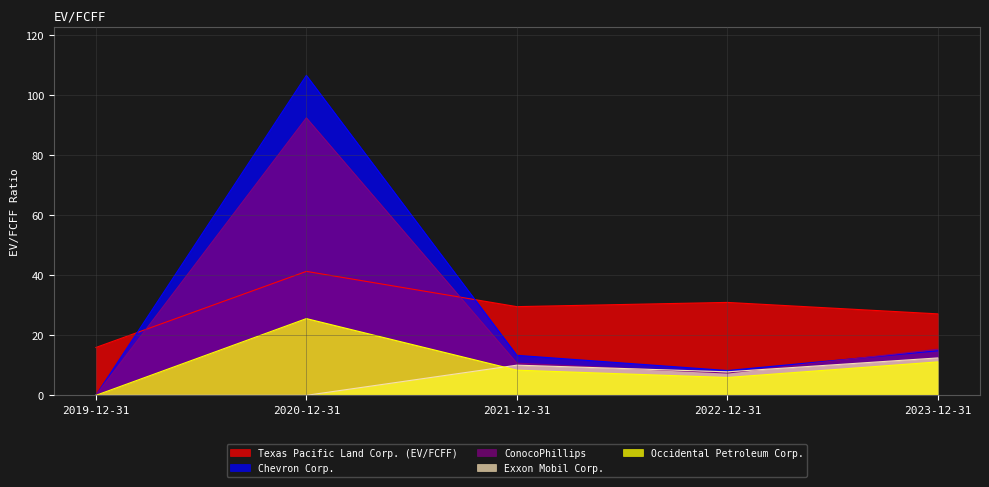

Rank the categories by Exxon Mobil Corp. value from highest to lowest.

2023-12-31, 2021-12-31, 2022-12-31, 2019-12-31, 2020-12-31